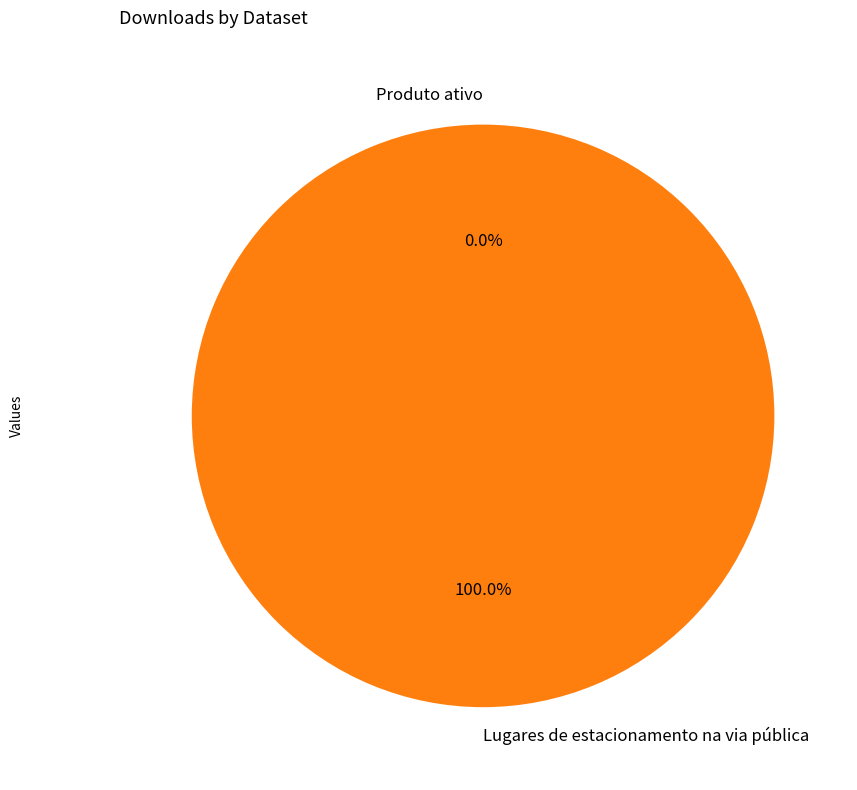

What is the majority slice?

Lugares de estacionamento na via pública